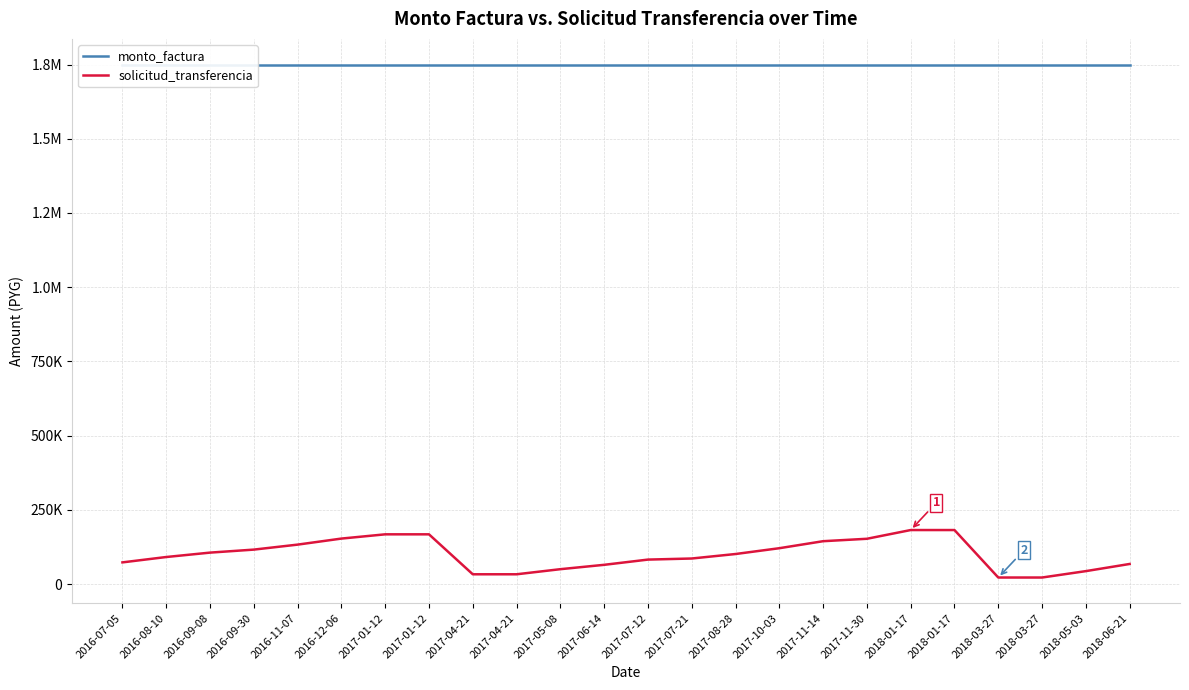

How many values in the solicitud_transferencia series exceed 101393?

11